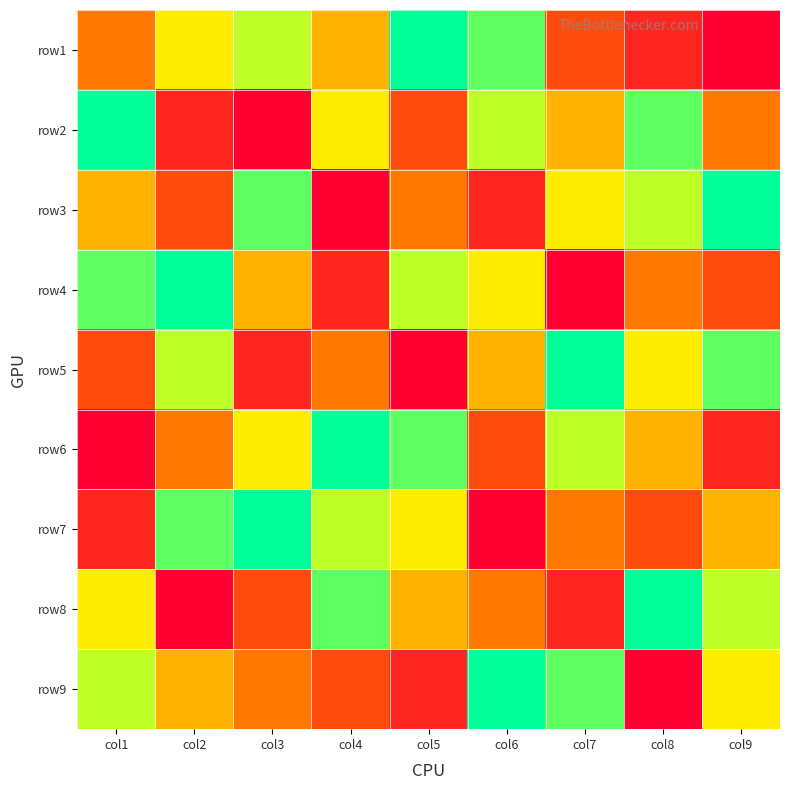

At which category is the sum across all series the highest?

col1